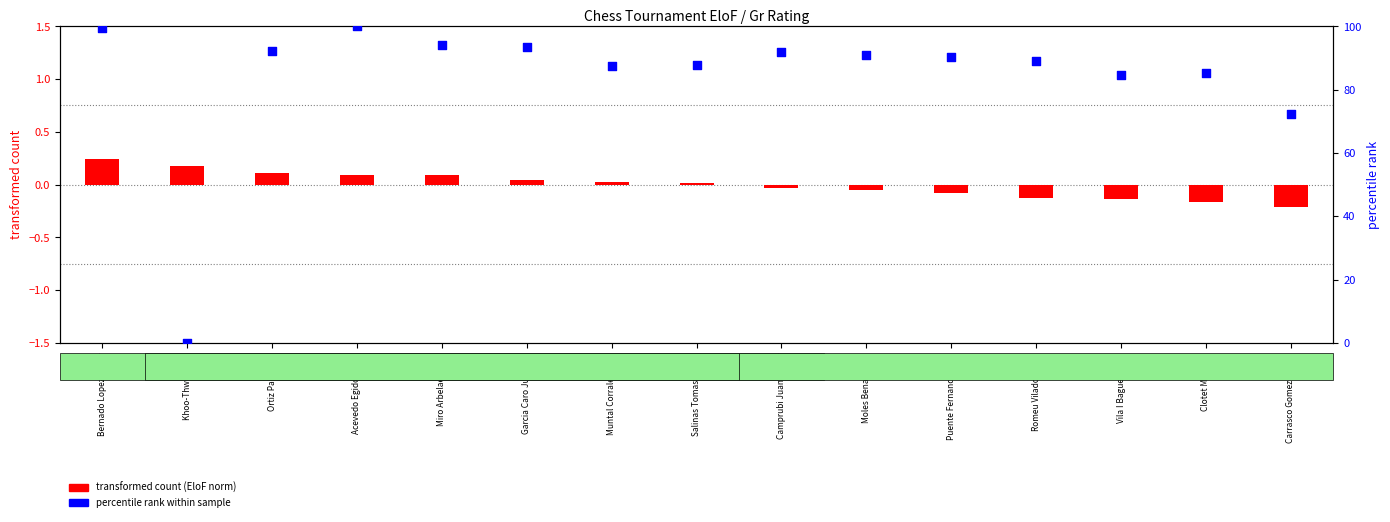

At how many categories does at least one series exceed 8?

14